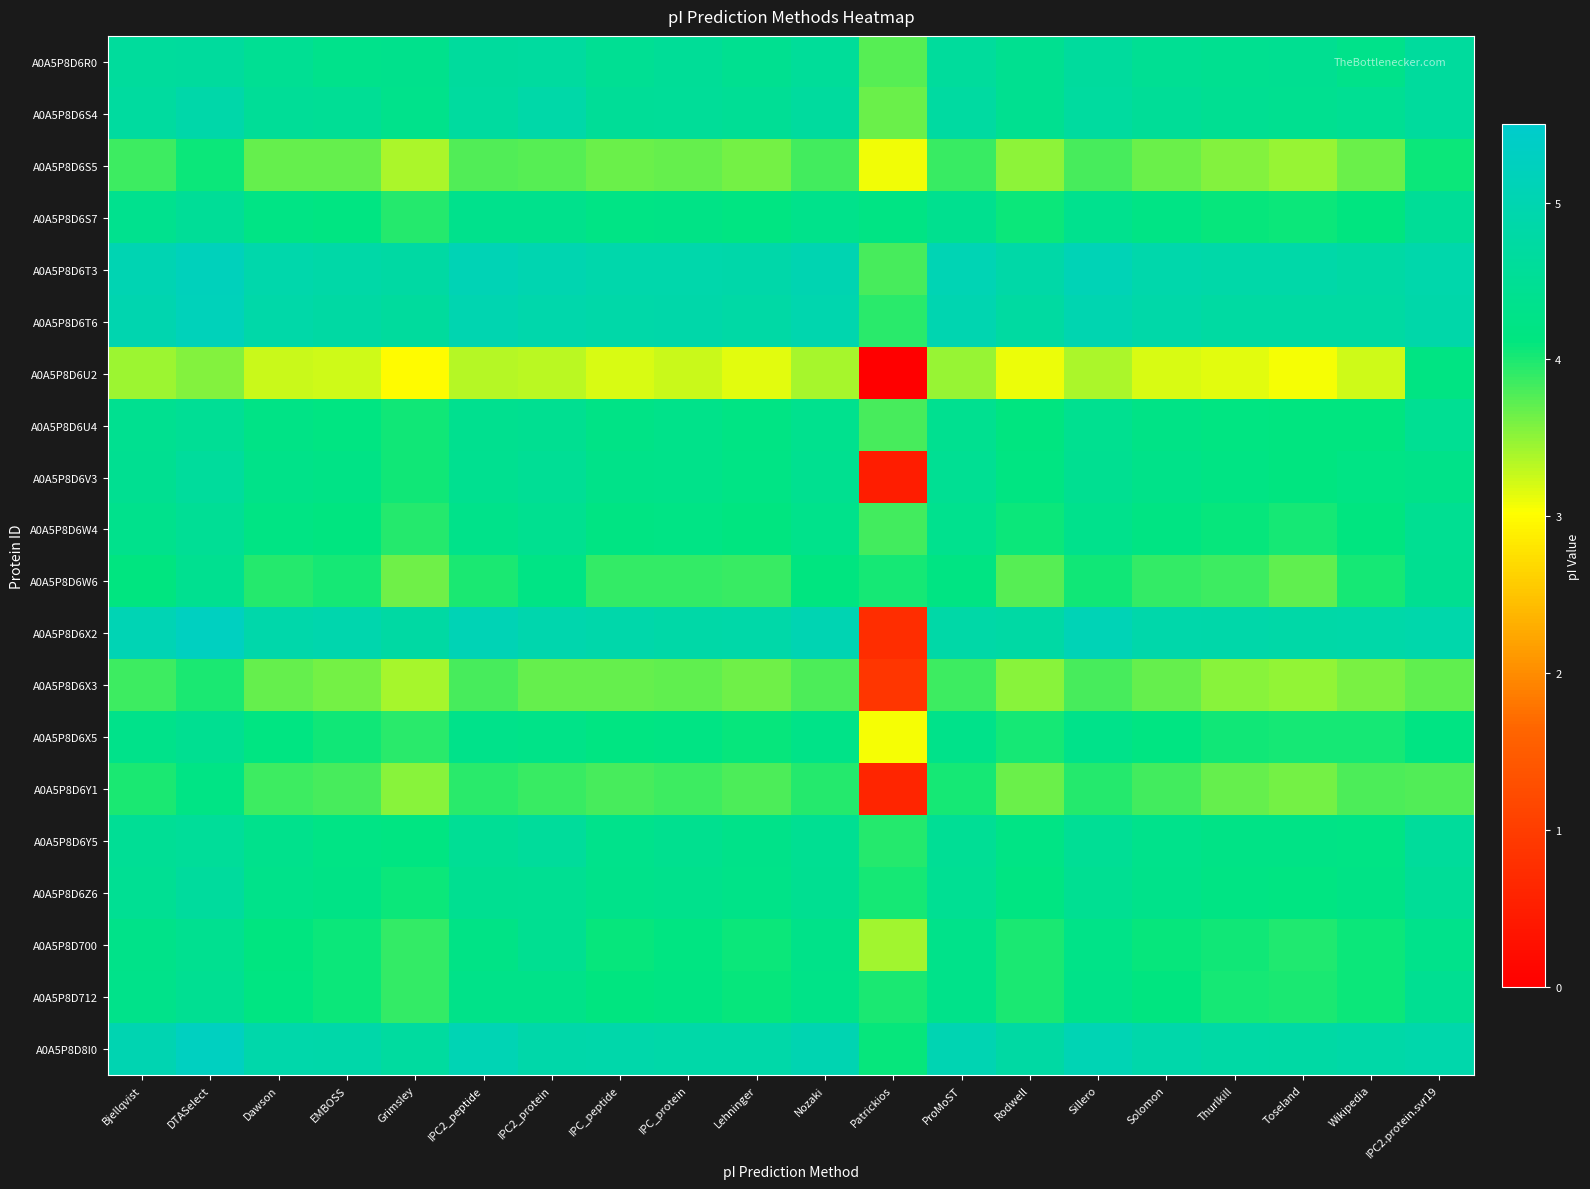

Which series has the largest total across all categories?

A0A5P8D6T3